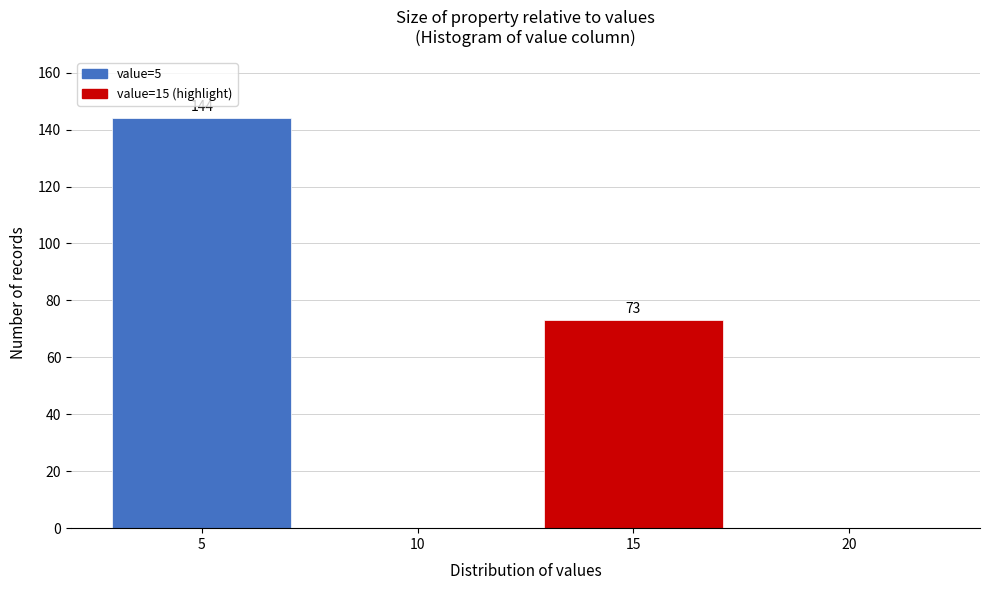

Reading left to right, transcribe all the data shown in this chart.

5=144	10=0	15=73	20=0